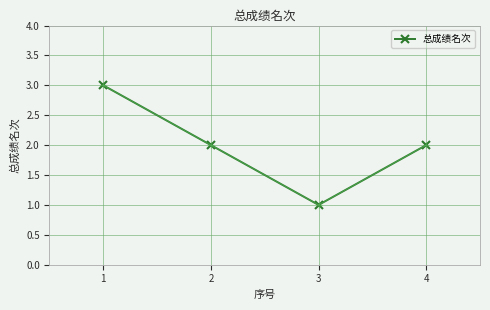

How many interior local valleys (lower than both neighbors) does the data have?

1